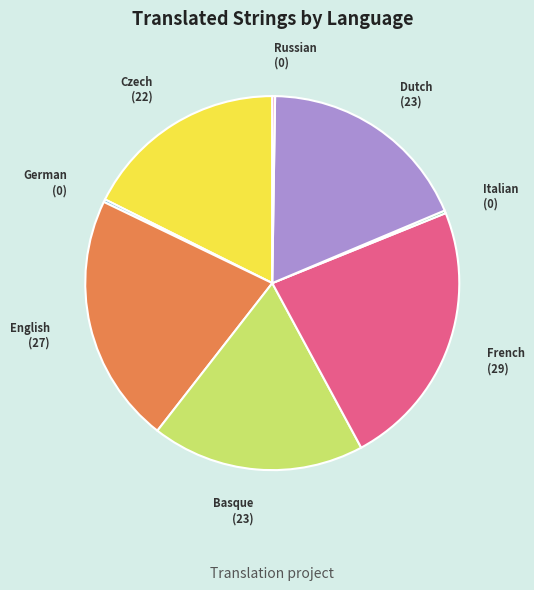

Between English and Czech, which is larger?

English